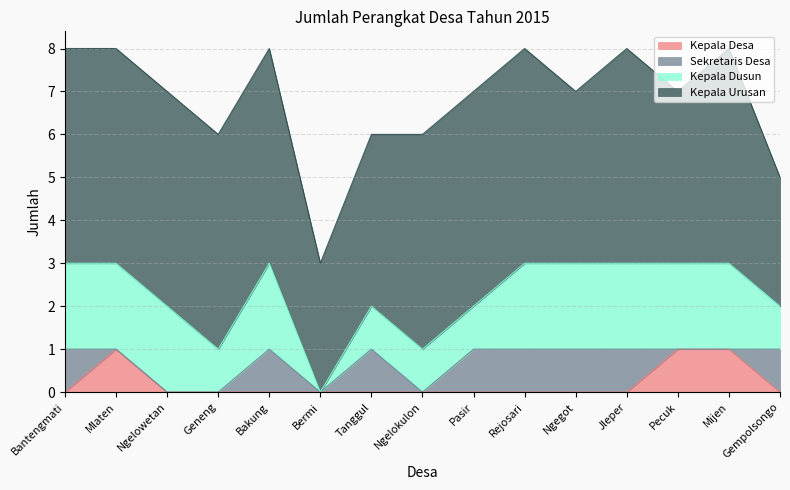

Which series has the largest total across all categories?

Kepala Urusan